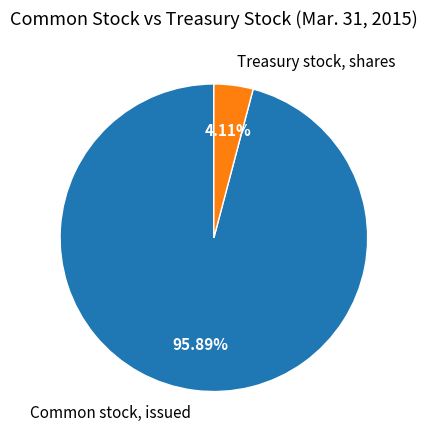

Which has a higher value, Treasury stock, shares or Common stock, issued?

Common stock, issued